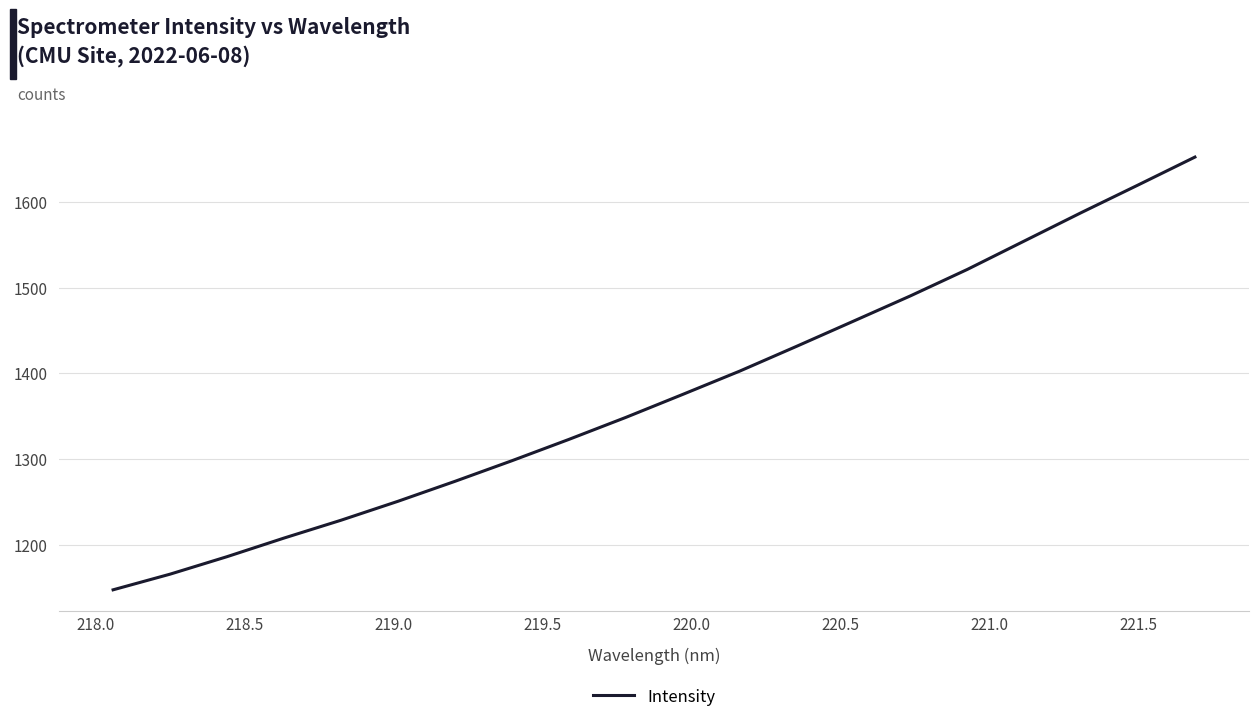

What is the difference between the maximum and minimum values?

505.0